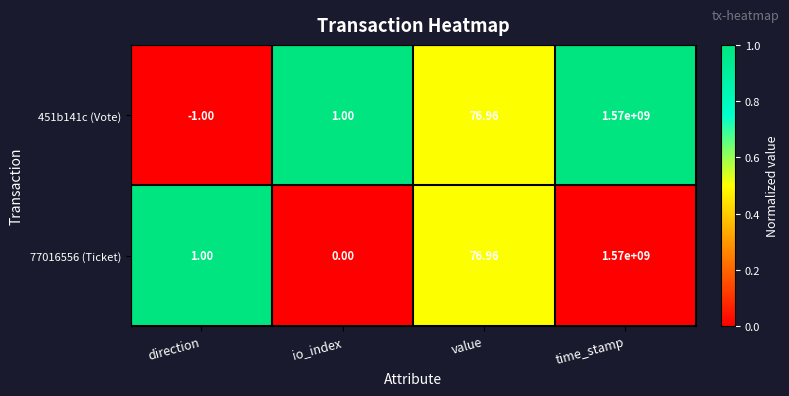

At which label does 77016556 (Ticket) reach its peak?

time_stamp